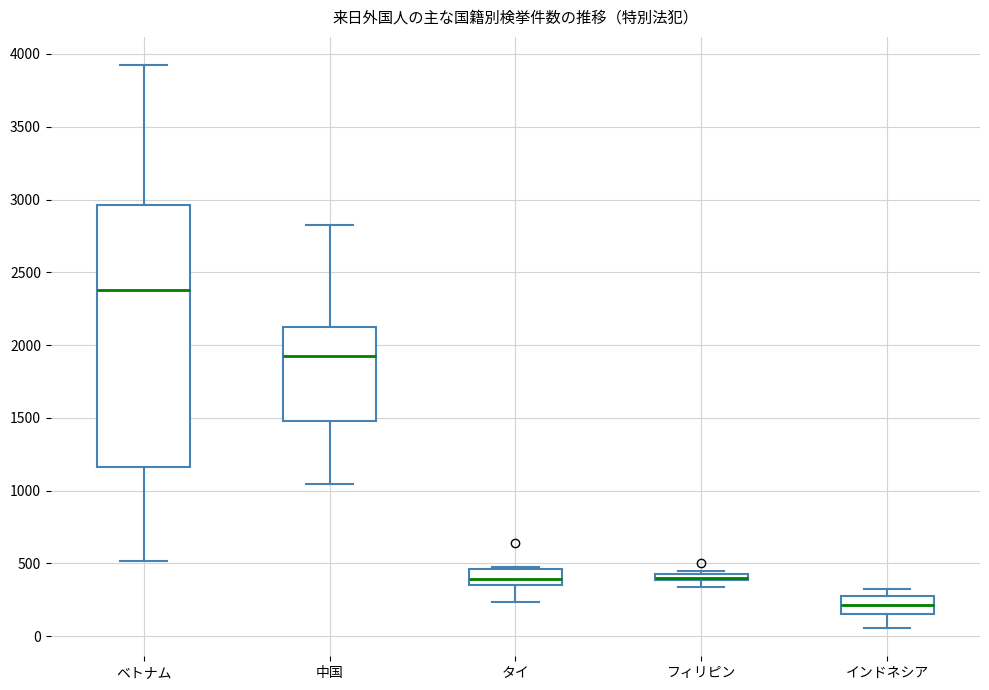

Comparing the boxes themselves (not the whiskers), which one is the tallest?

ベトナム